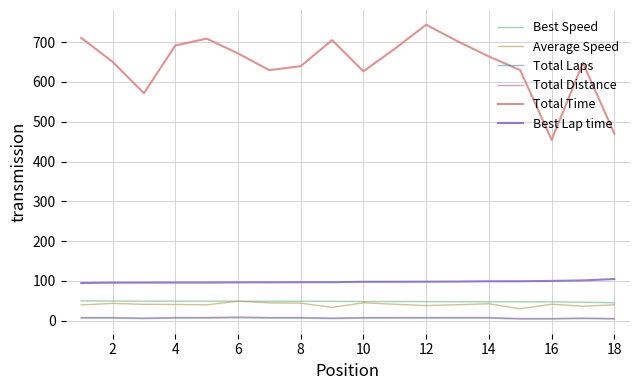

How many Total Distance values are between 6 and 7?

3